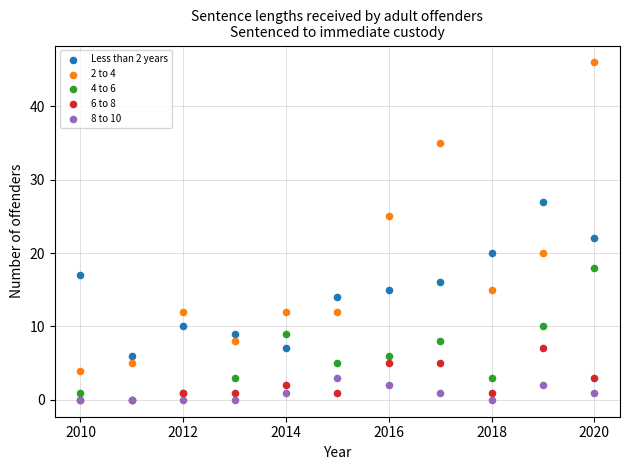

Across all series, what Y value is closest to 23?

22